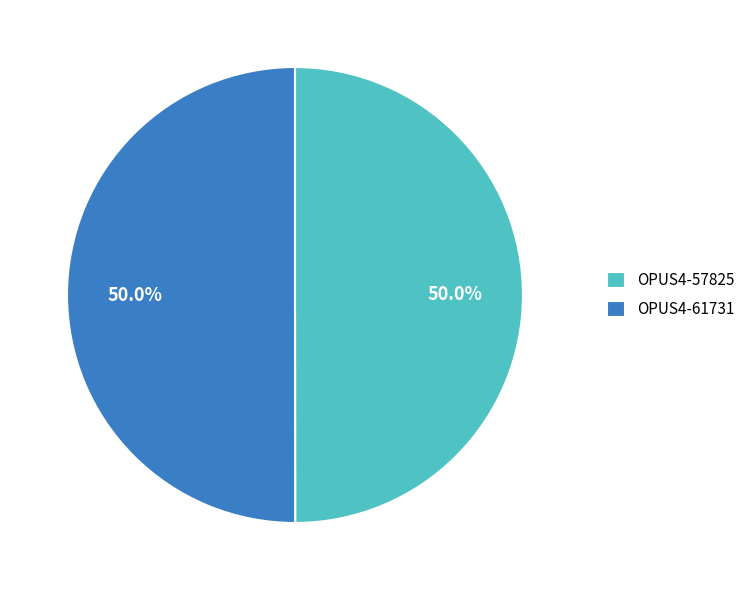

Approximately how many times larger is the value at OPUS4-61731 compared to OPUS4-57825?

1.0